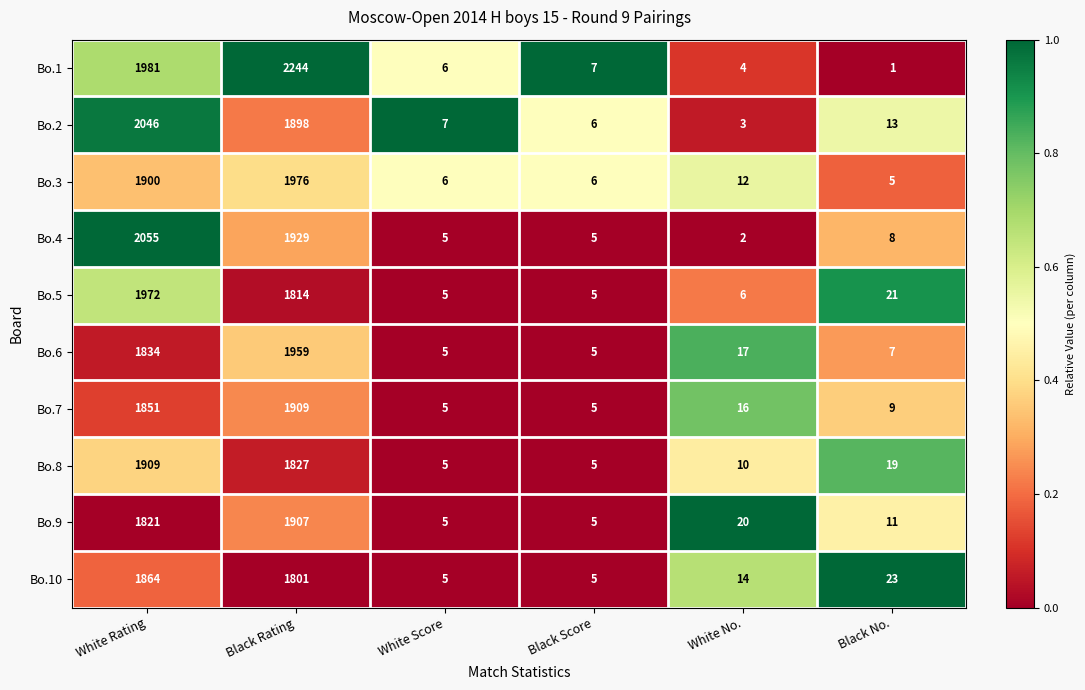

At which label does Bo.2 first exceed 13?

White Rating